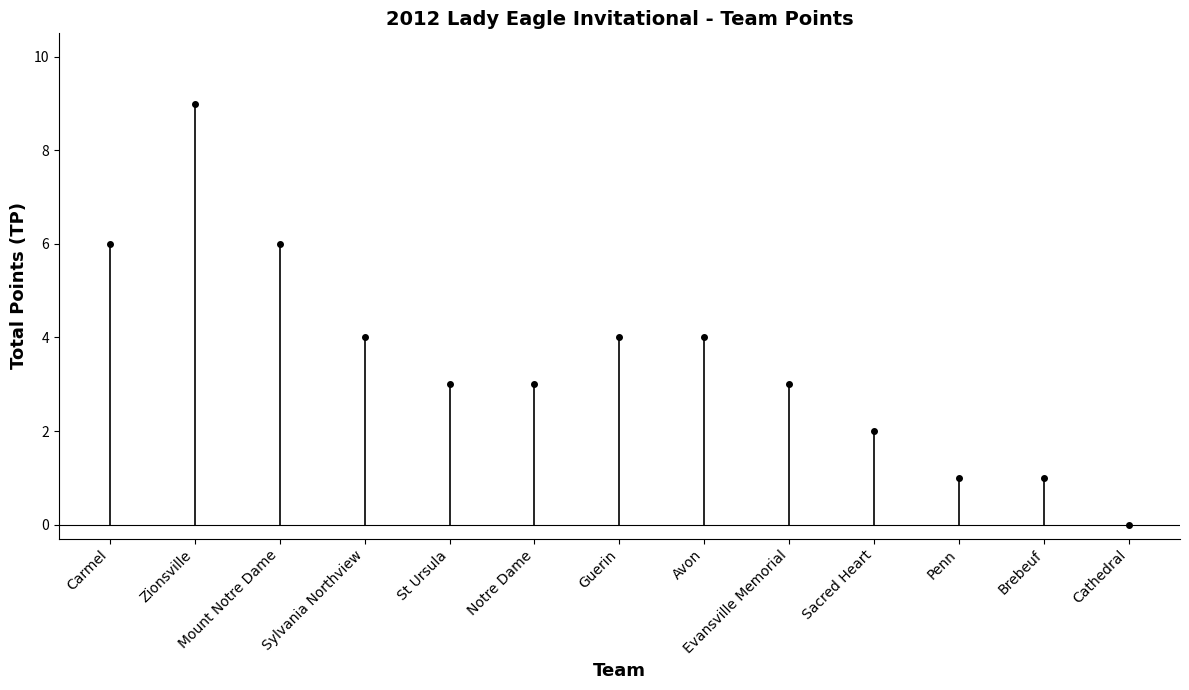

True or false: the data shows 1 at Evansville Memorial.

False